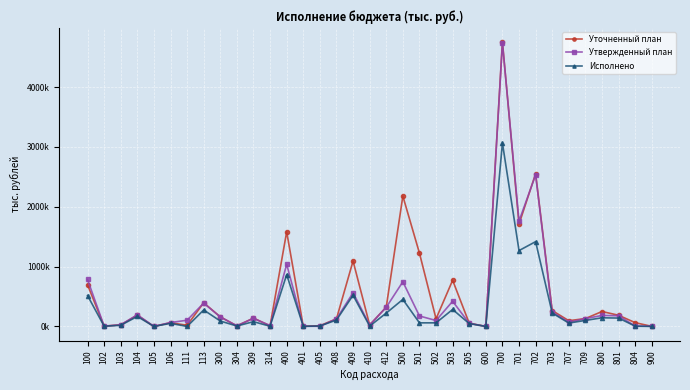

What are all the series names shown in the legend?

Уточненный план, Утвержденный план, Исполнено